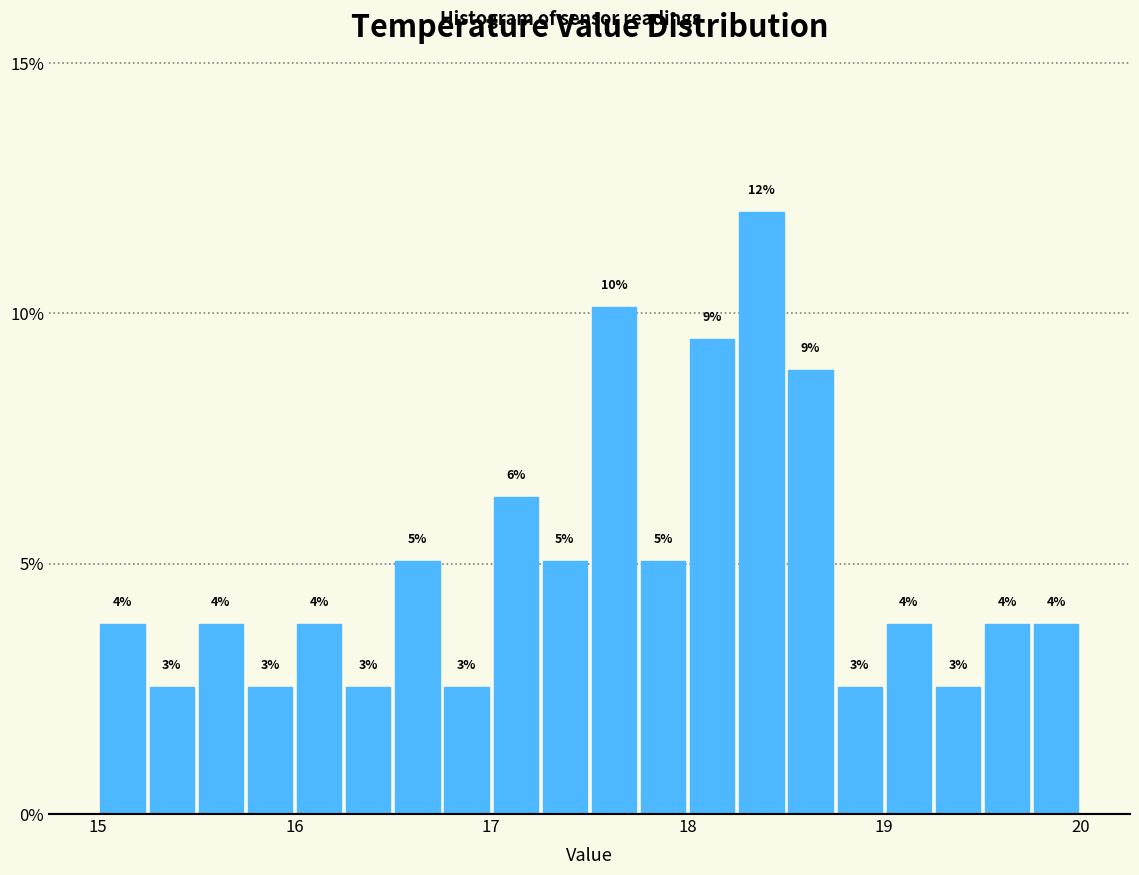

Around what value on the x-axis is the tallest bar? Give the approximate position of its centre, as read against the axis.

18.4